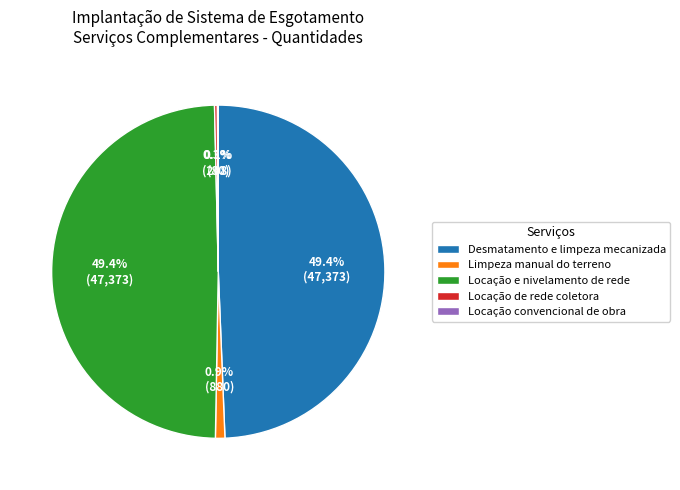

Is there any slice that represents more than half of the pie?

No